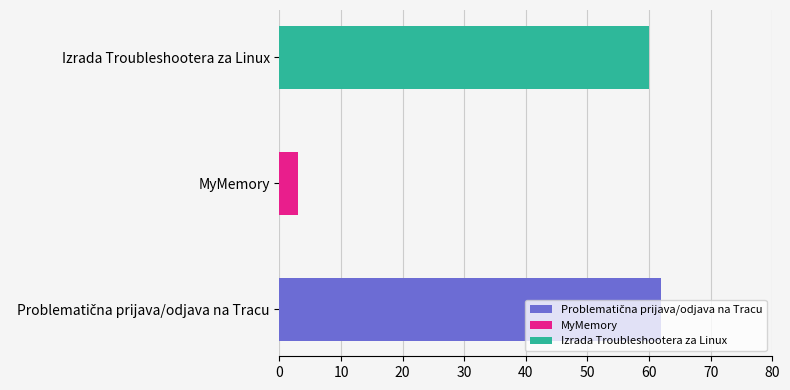

Count the number of values greater than 60.

1